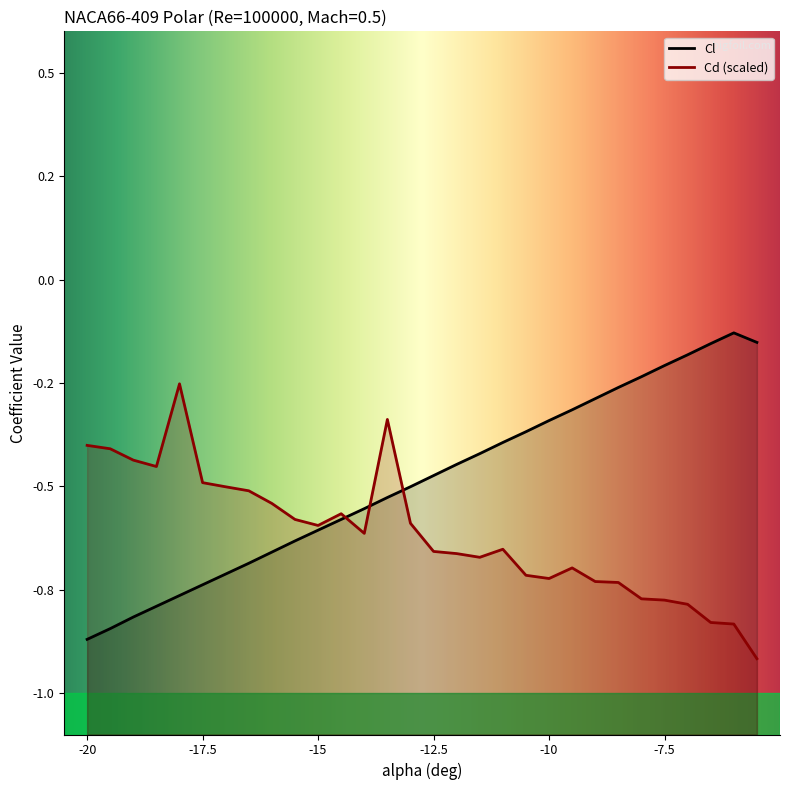

What is the difference between the highest and lowest values at -12.5?

0.2